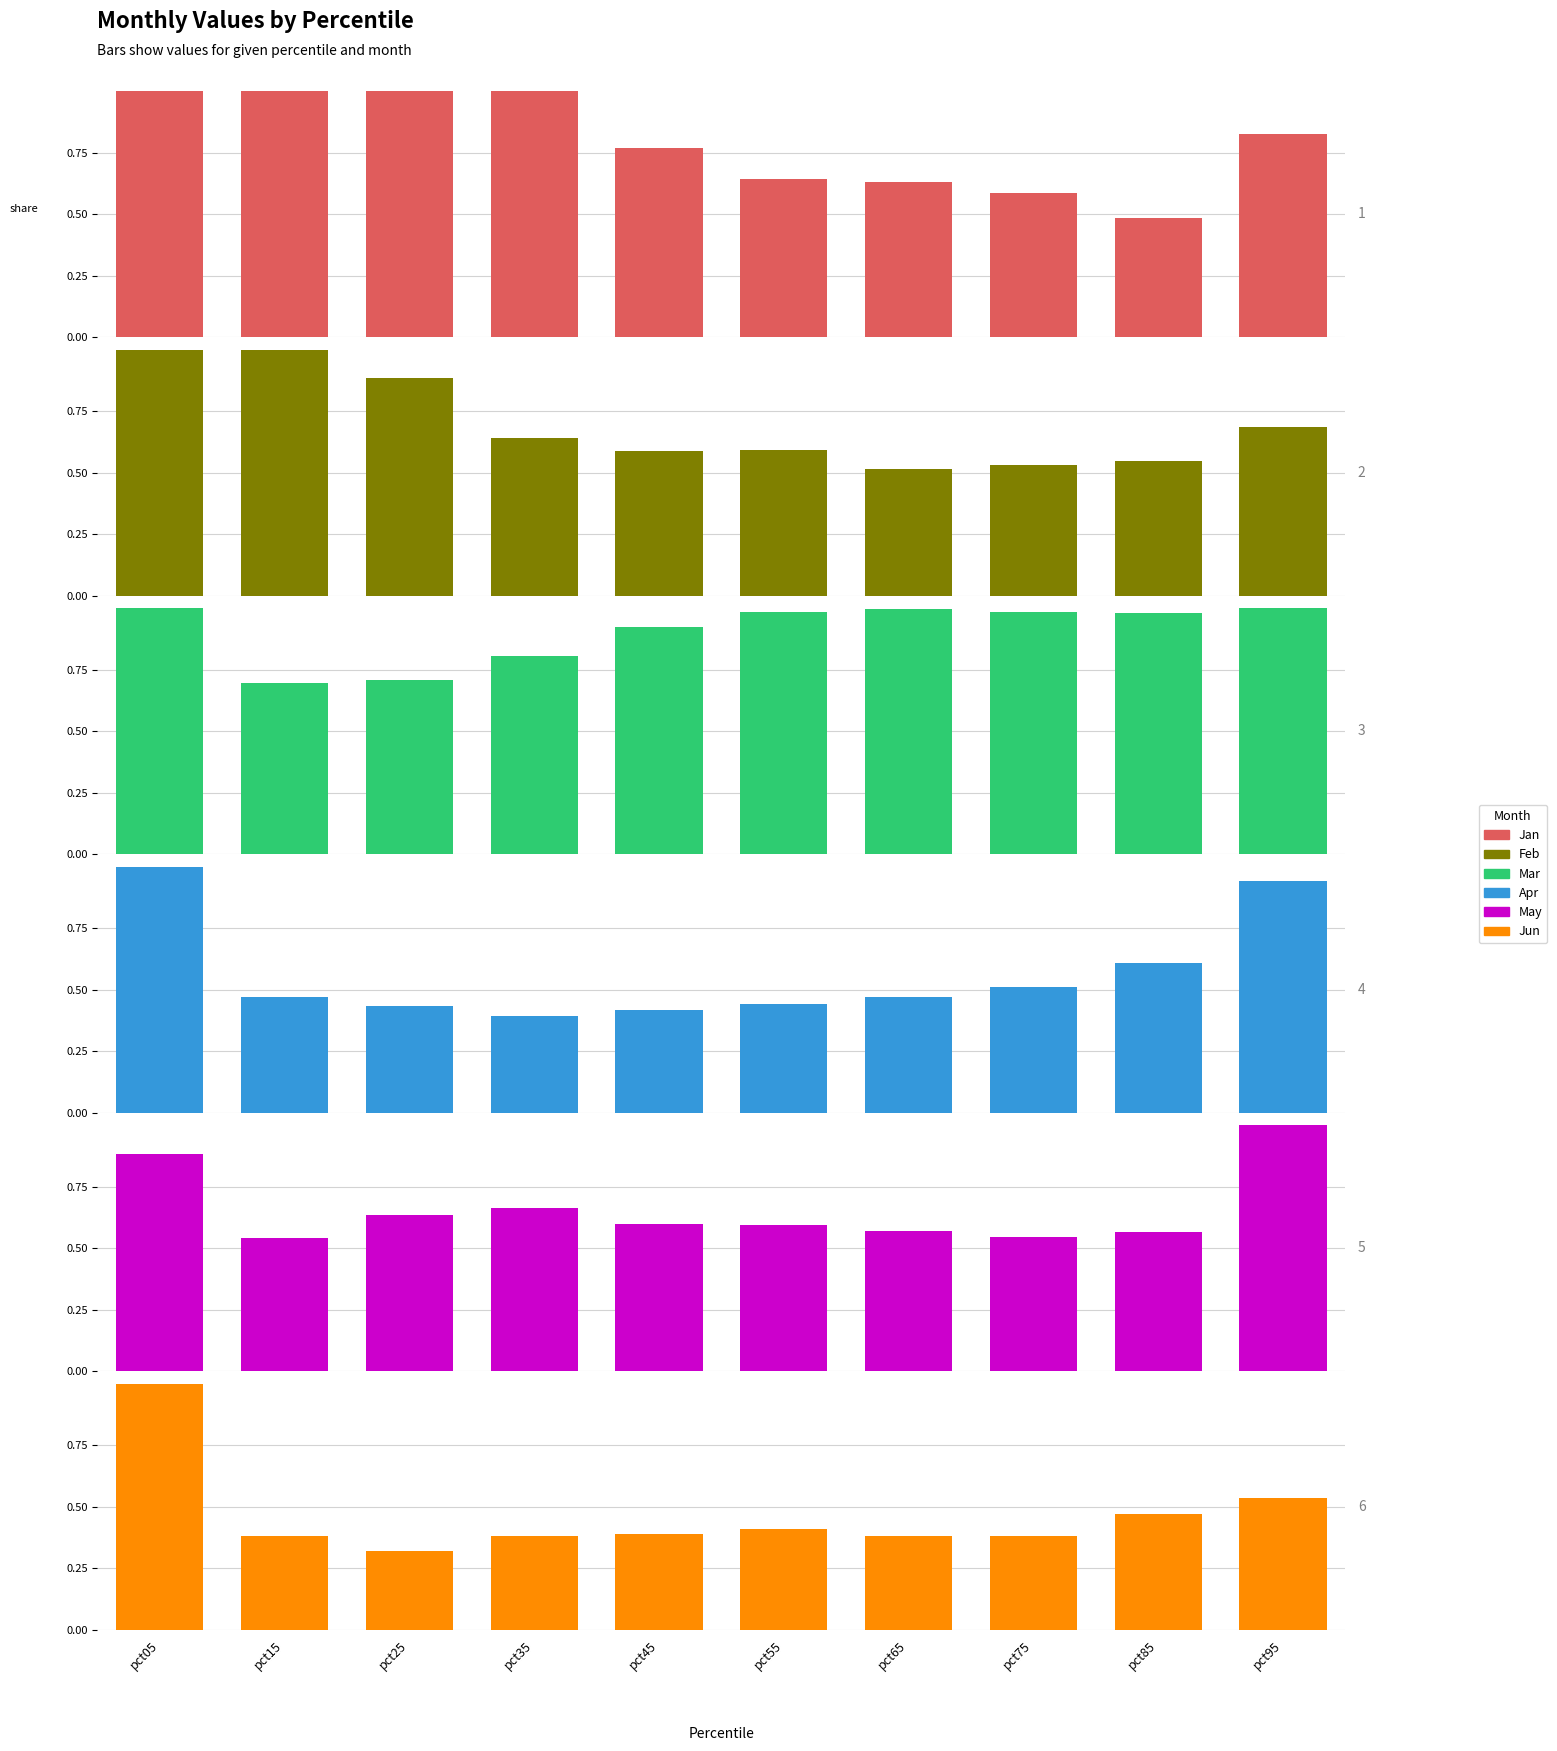

How many bars are there in total?

60